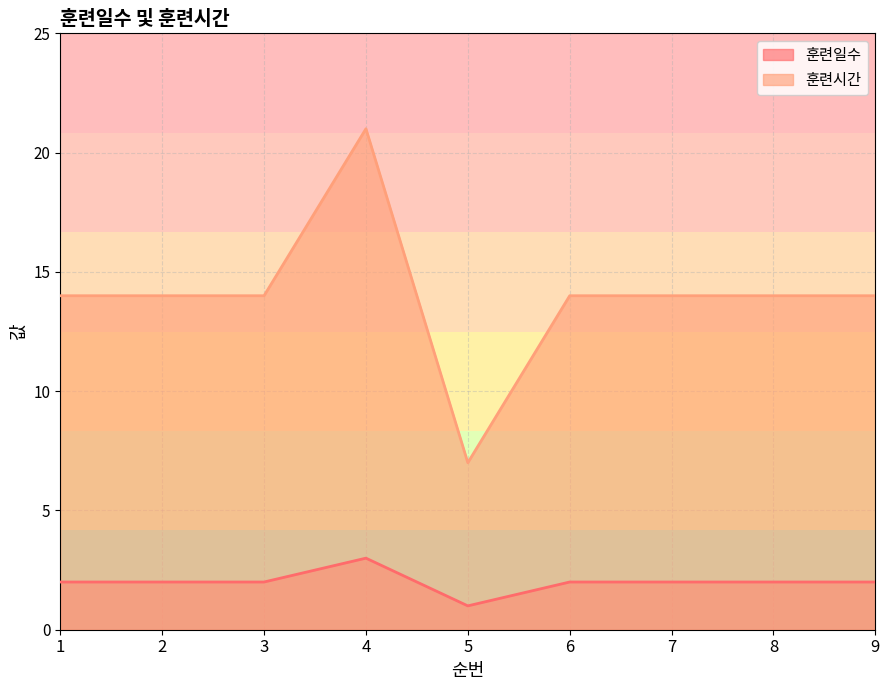

Reading left to right, what are all the values shown in this chart?

훈련일수: 1=2	2=2	3=2	4=3	5=1	6=2	7=2	8=2	9=2
훈련시간: 1=14	2=14	3=14	4=21	5=7	6=14	7=14	8=14	9=14